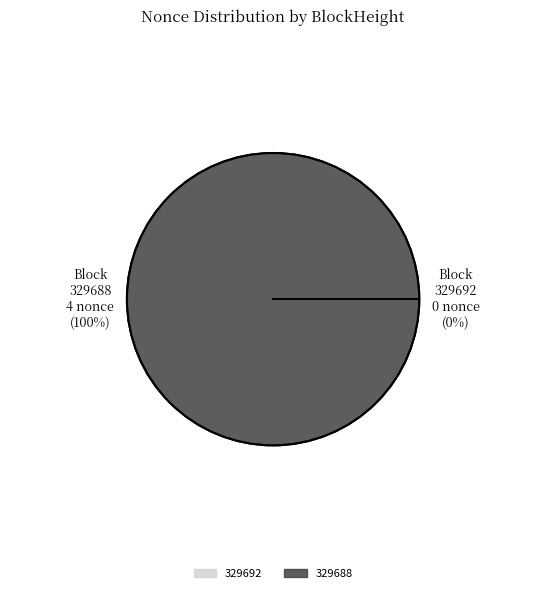

What is the change in value from 329692 to 329688?

+4